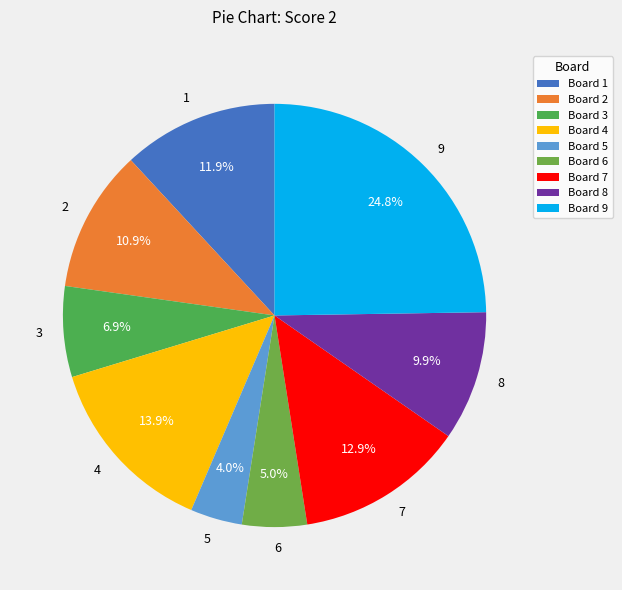

To the nearest percent, what is the difference between the 8 and 7 slice percentages?

3%